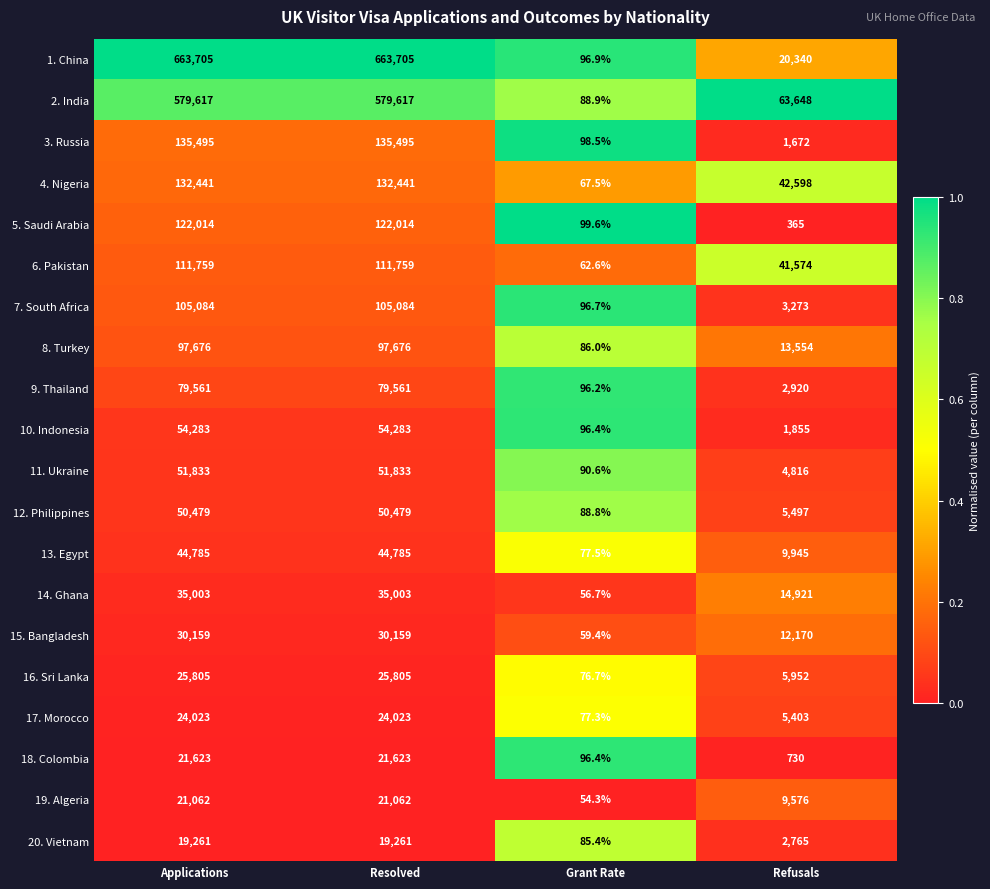

At which label is 12. Philippines closest to 25283?

Refusals